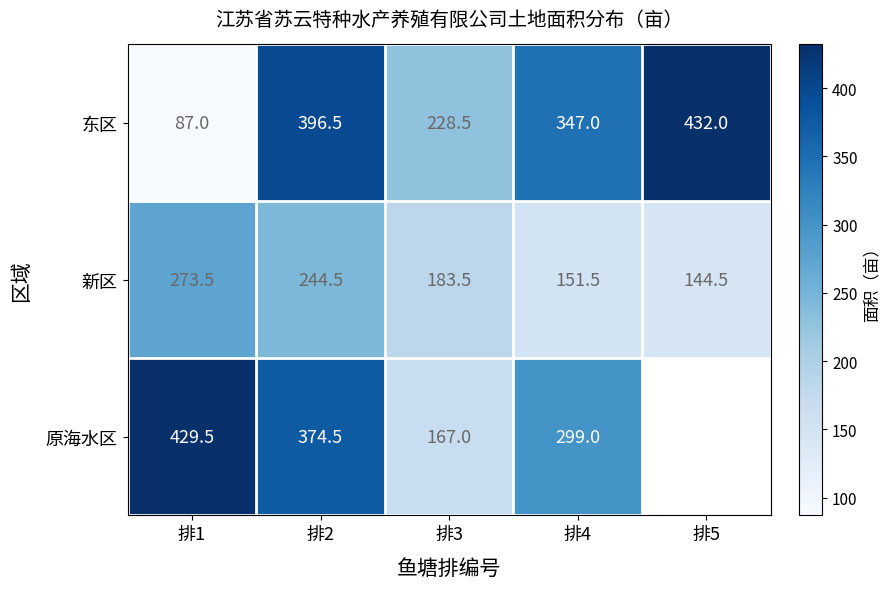

At which category does the chart reach its minimum across all series?

排1